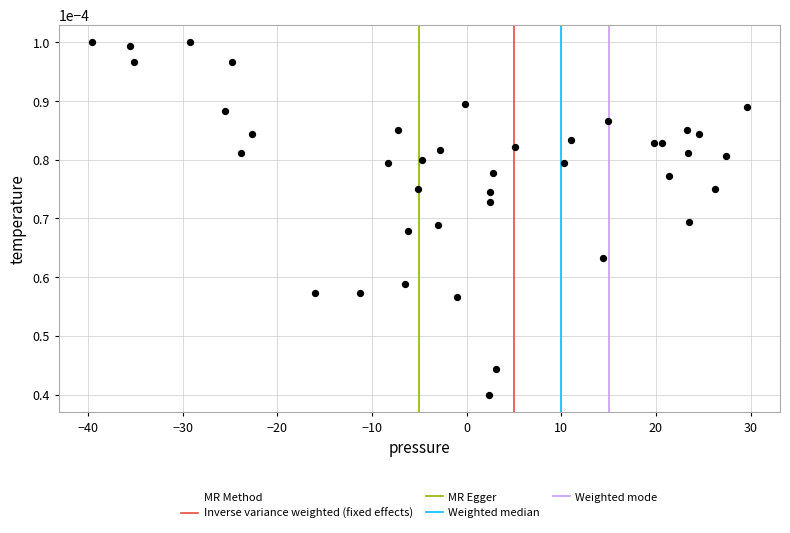

What is the range of X values (max minus min)?

69.2